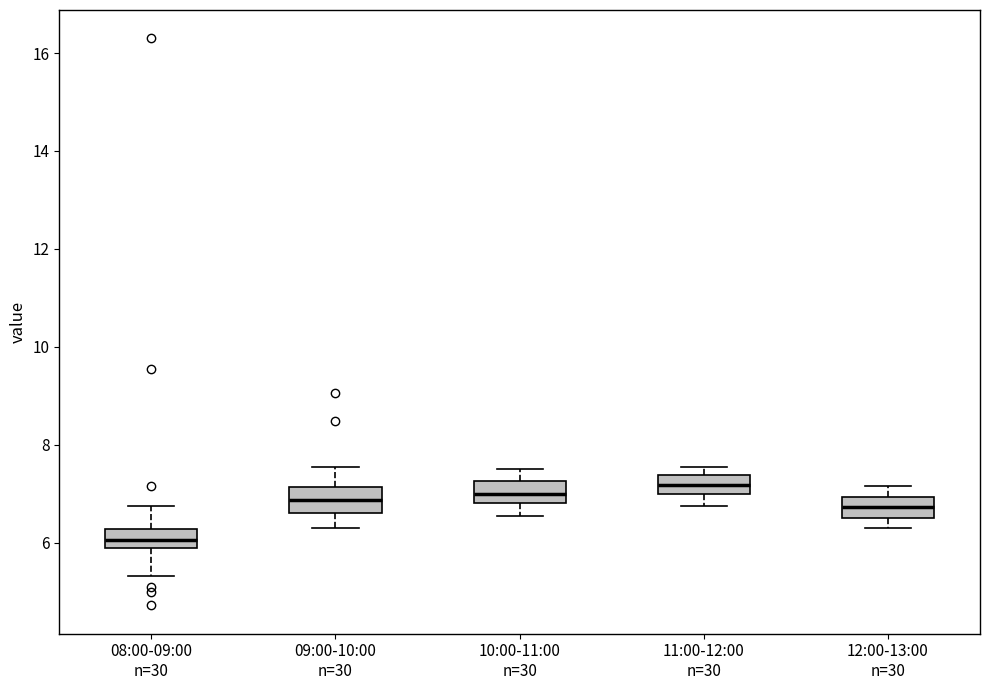

Reading left to right, read every box against the y-axis: the position of its median line, the range the box covers, and the ends of its whiskers. The values are not printed on the chart, so give them approximately, as read against the axis.

08:00-09:00 n=30: median 6.0, box 5.8 to 6.2, whiskers 5.4 to 6.8
09:00-10:00 n=30: median 6.8, box 6.6 to 7.2, whiskers 6.4 to 7.6
10:00-11:00 n=30: median 7.0, box 6.8 to 7.2, whiskers 6.6 to 7.6
11:00-12:00 n=30: median 7.2, box 7.0 to 7.4, whiskers 6.8 to 7.6
12:00-13:00 n=30: median 6.8, box 6.6 to 7.0, whiskers 6.4 to 7.2